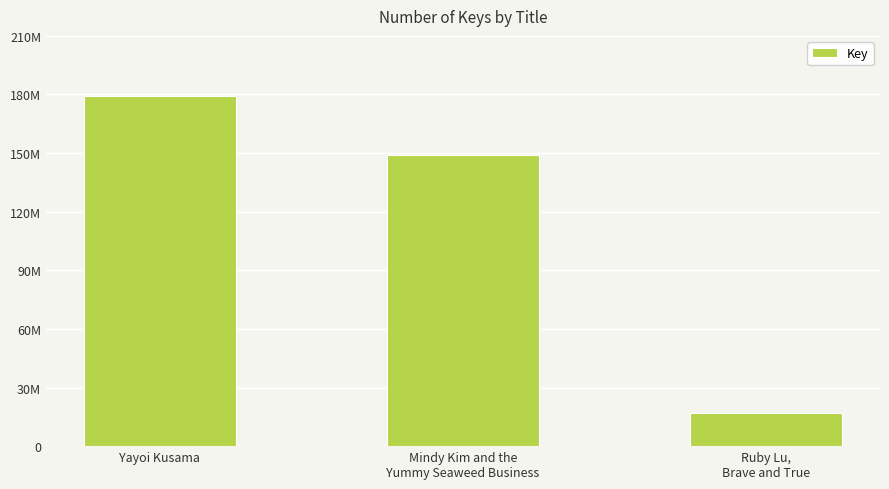

What is the value of the 1st bar from the left?

179364019